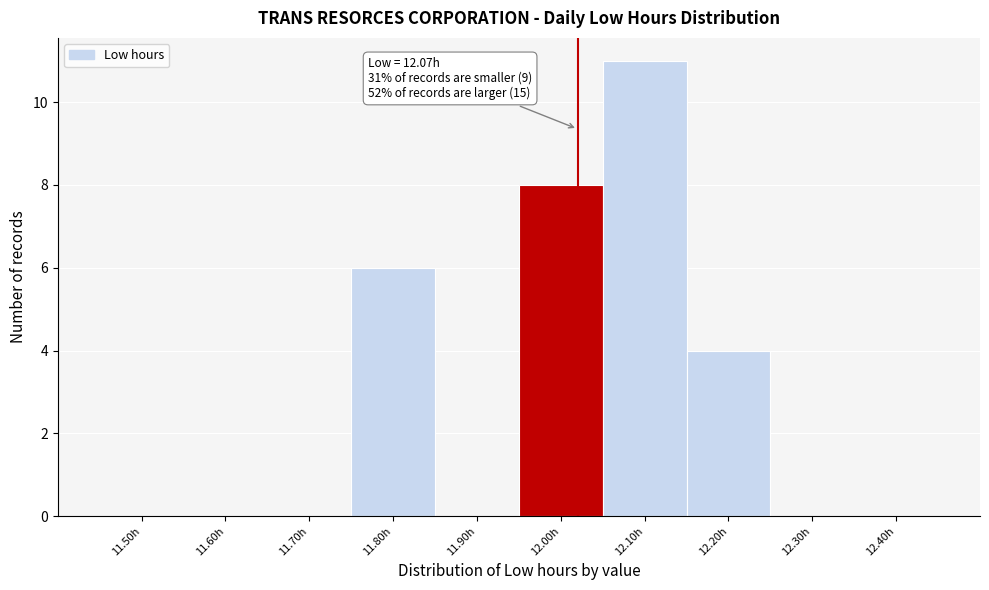

Reading right to left, transcribe all the data shown in this chart.

12.40h=0	12.30h=0	12.20h=4	12.10h=11	12.00h=8	11.90h=0	11.80h=6	11.70h=0	11.60h=0	11.50h=0